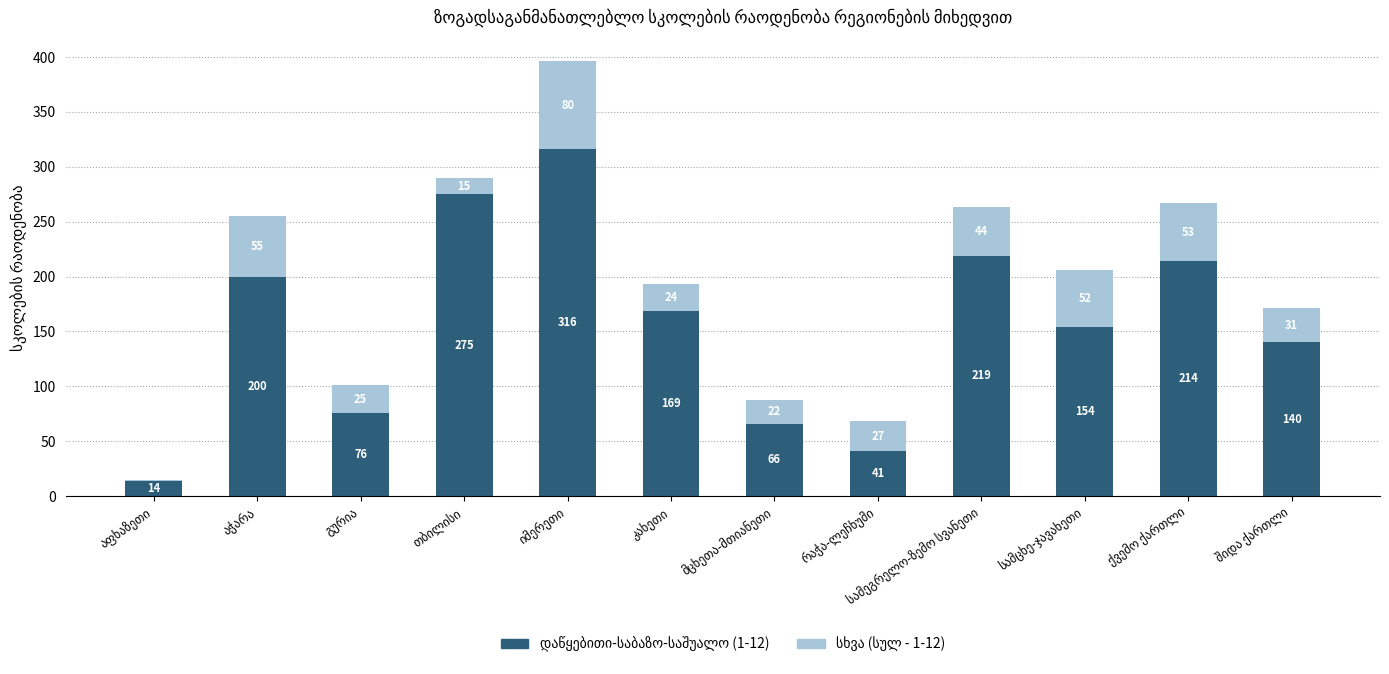

Are the bars grouped side by side (vs. stacked)?

No